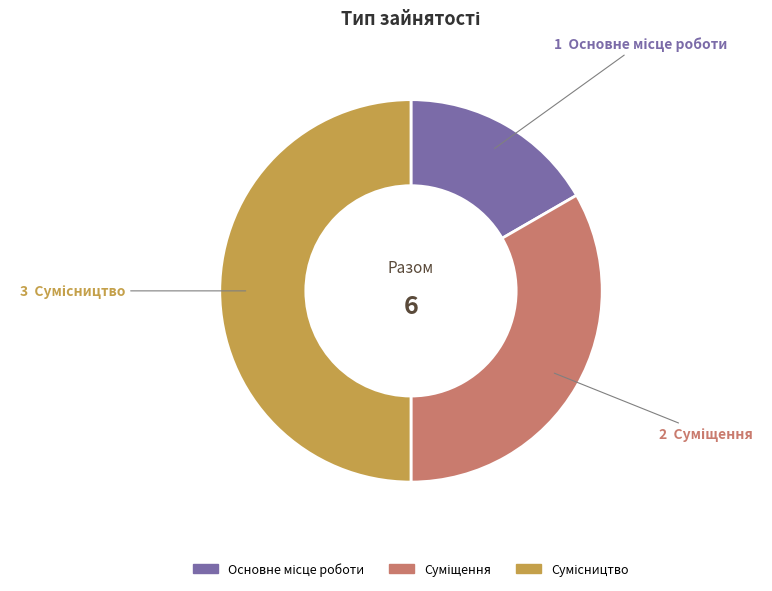

Which has a higher value, Суміщення or Сумісництво?

Сумісництво